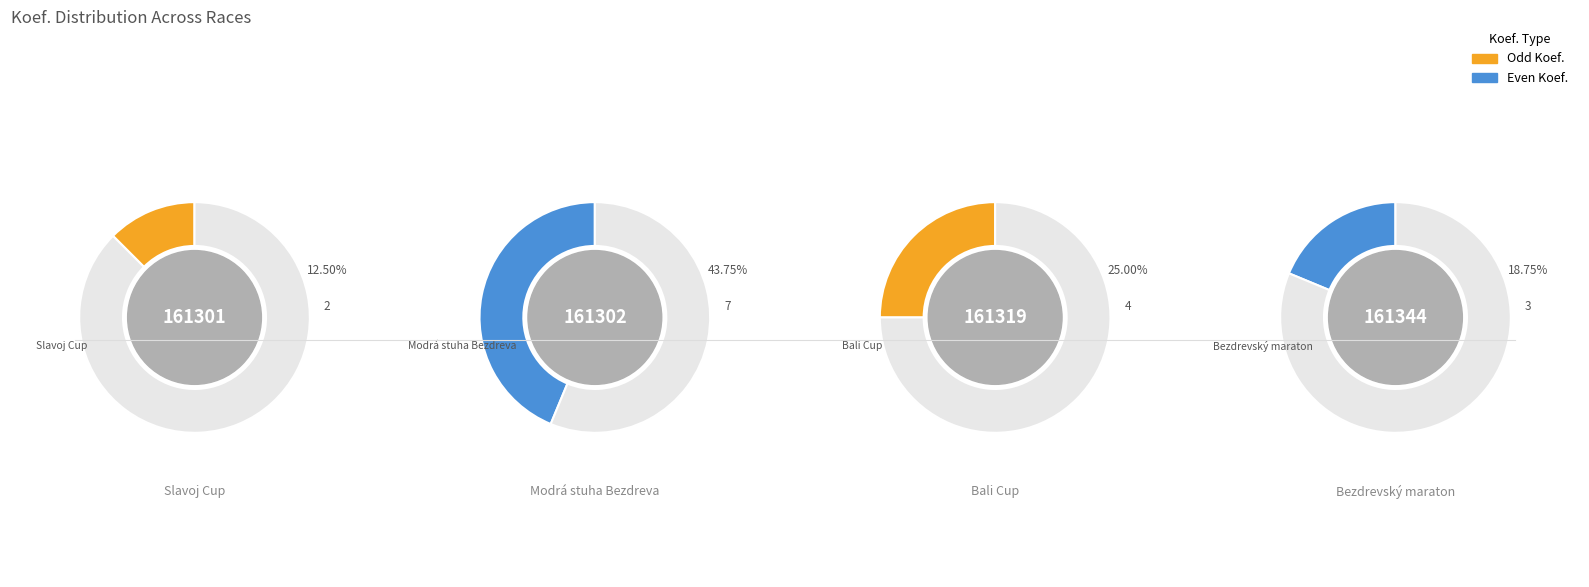

To the nearest percent, what portion does Slavoj Cup represent?

12%